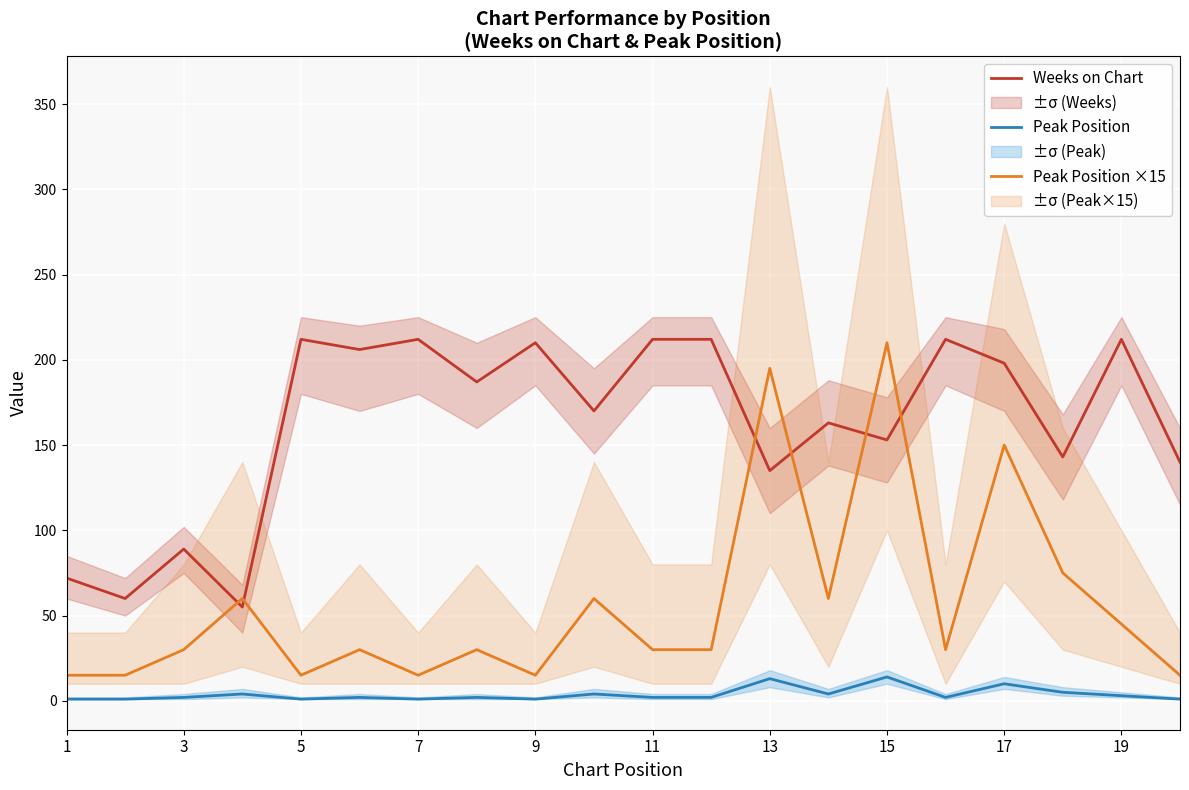

What is the difference between the maximum and minimum values in the Peak Position series?

13